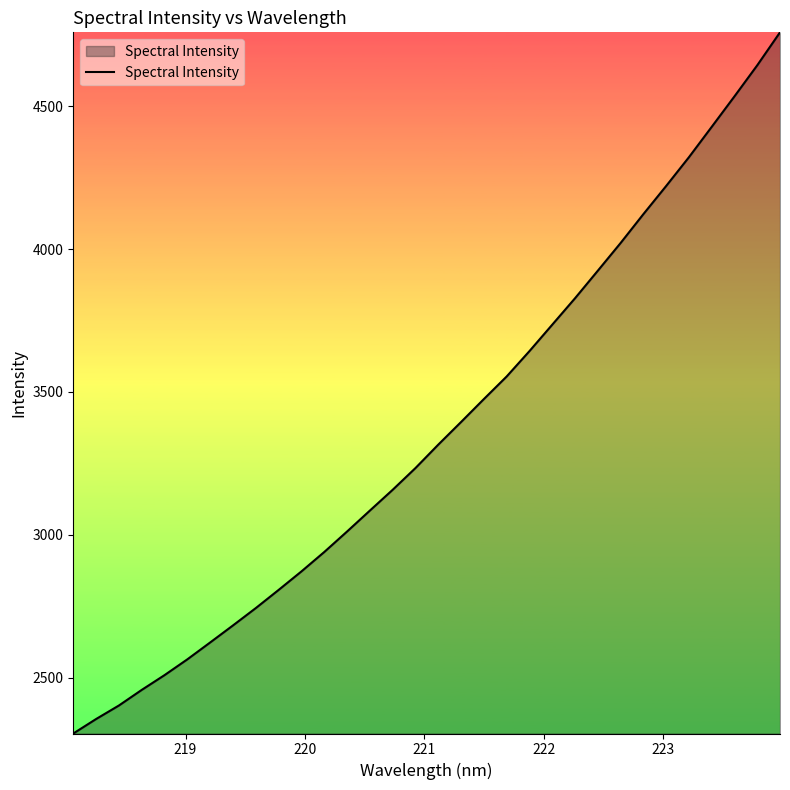

What is the greatest value displayed?

4758.9